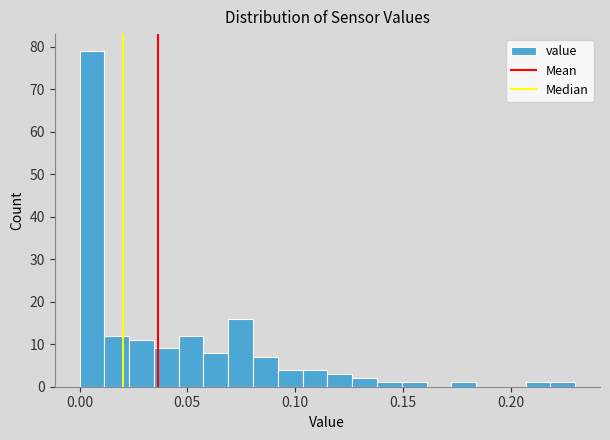

Read against the x-axis, roughly where is the centre of the tallest bar?

0.005